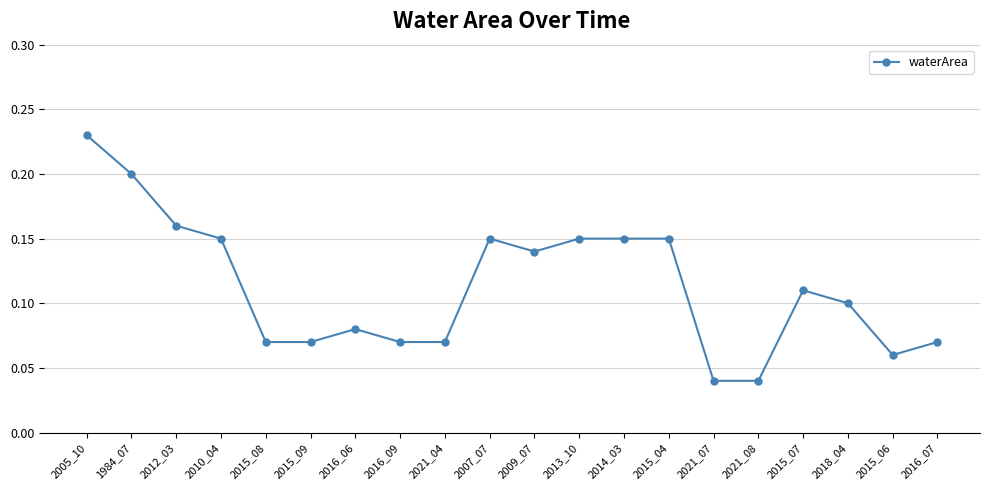

What is the sum of the values at 2013_10 and 2012_03?

0.3